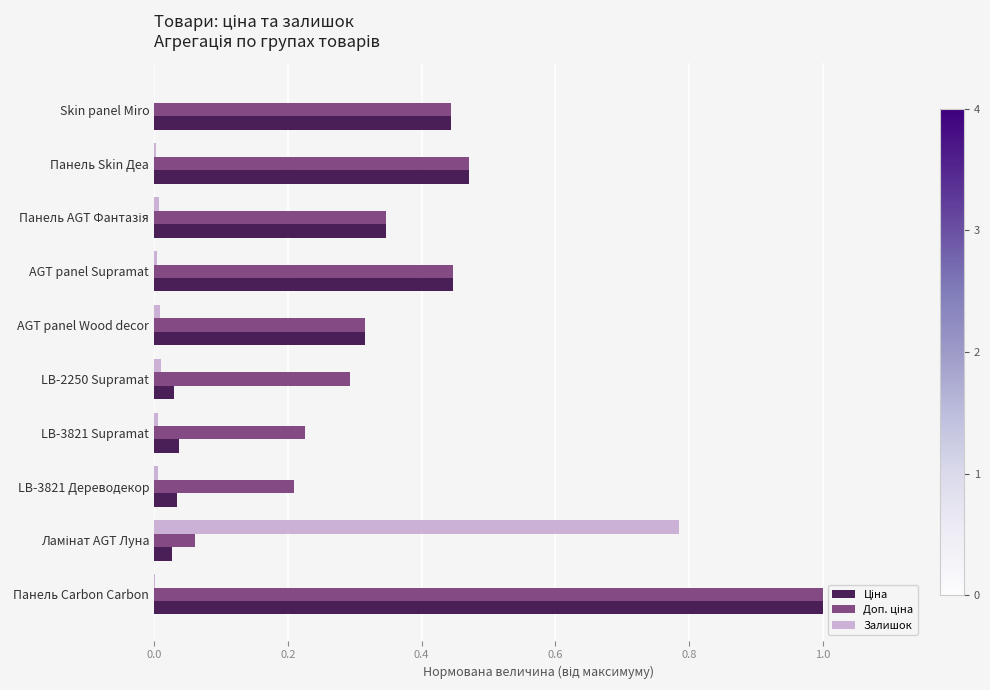

The Залишок series shows 0.0 at Skin panel Miro. True or false?

True